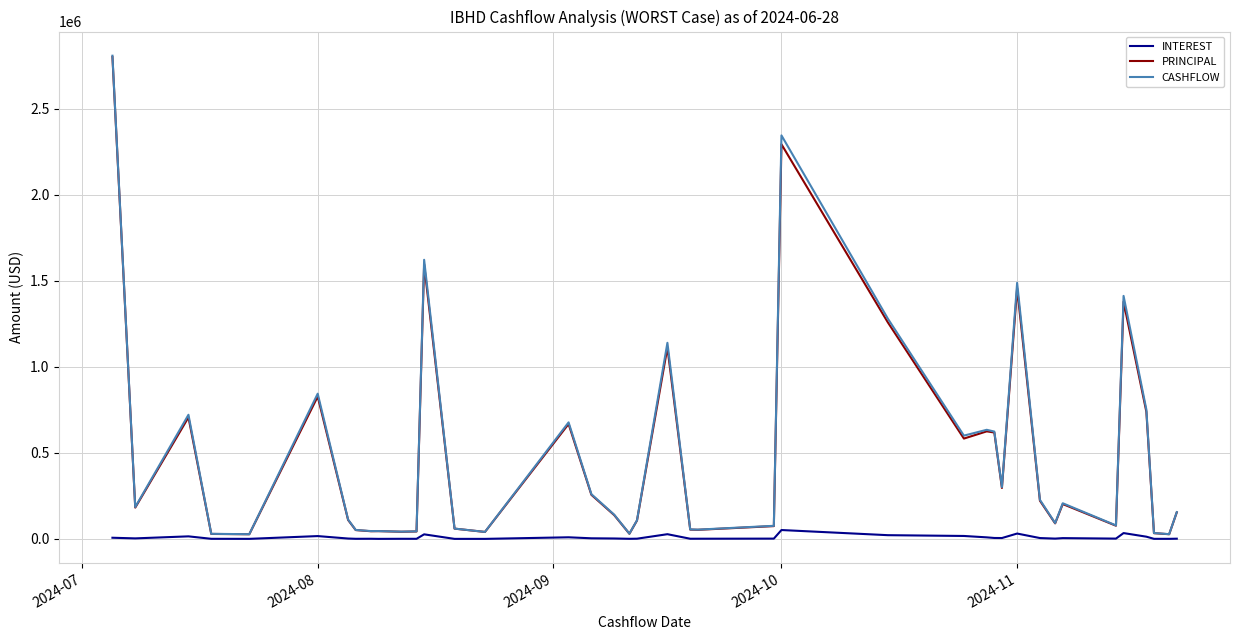

Which series has the widest spread of values?

CASHFLOW